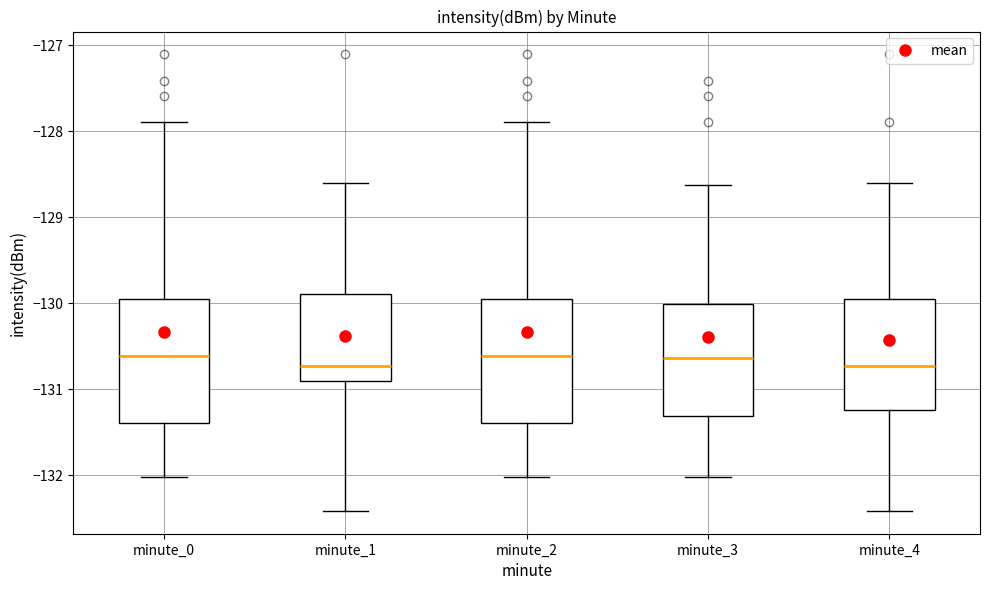

Where does the lower whisker of the box for minute_1 end on the y-axis? The values are not printed on the chart, so give them approximately, as read against the axis.

-132.4